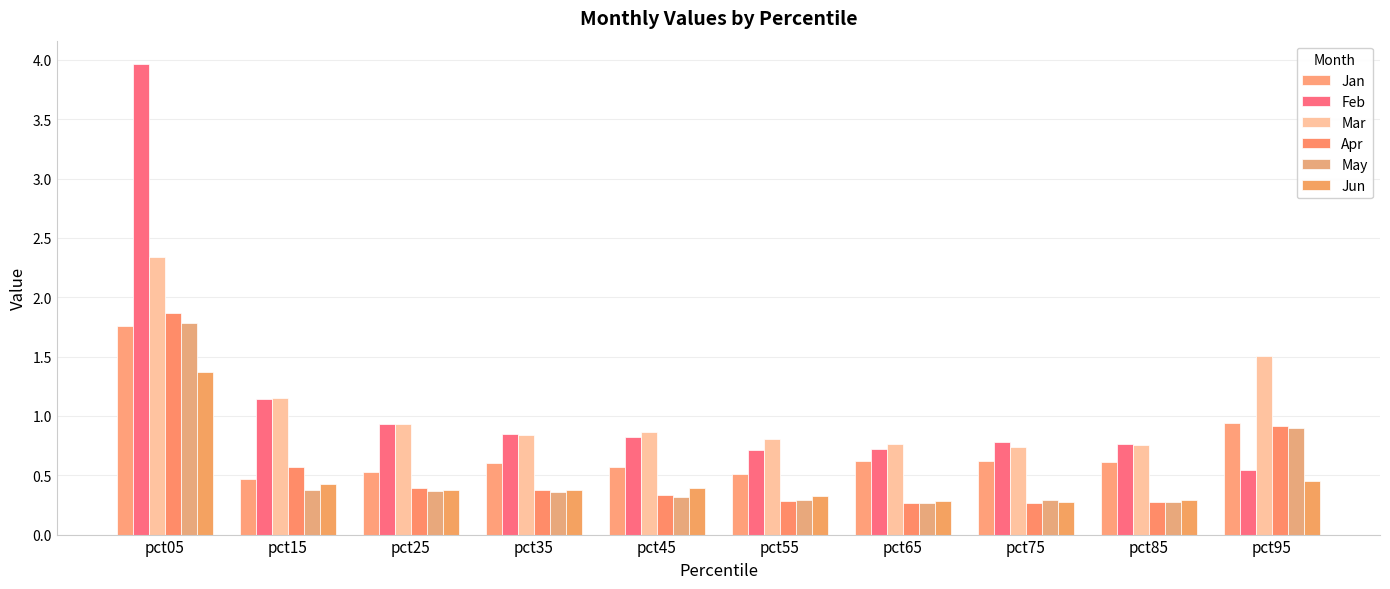

What is the spread (max minus min) of values at pct95?

1.1